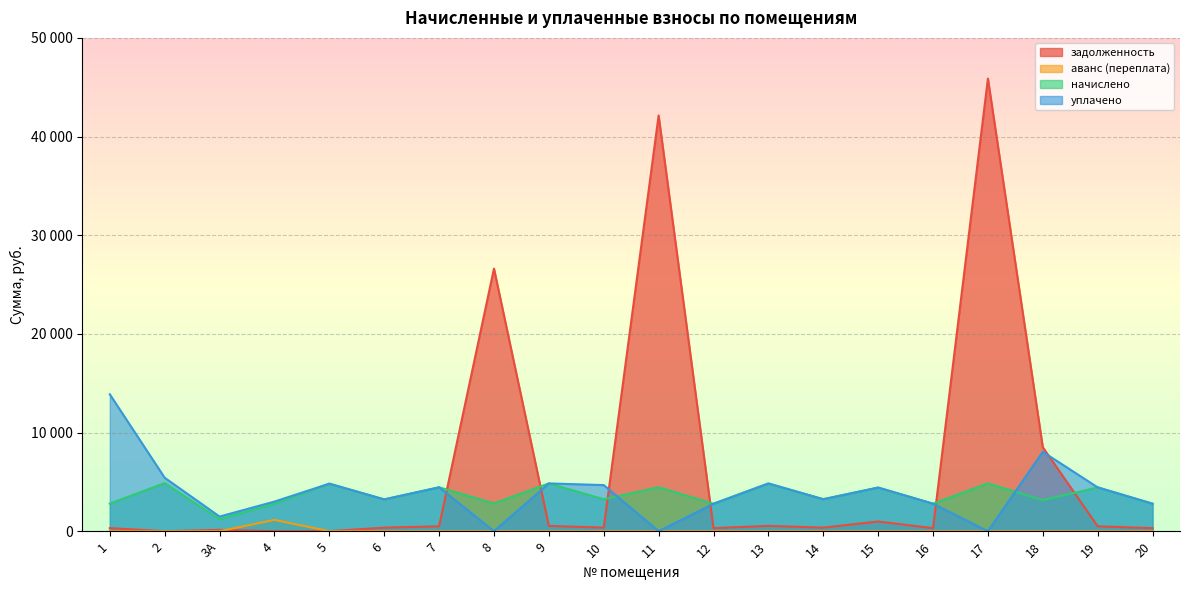

Rank the categories by задолженность value from lowest to highest.

4, 5, 2, 3А, 12, 16, 20, 1, 6, 10, 14, 19, 7, 13, 9, 15, 18, 8, 11, 17